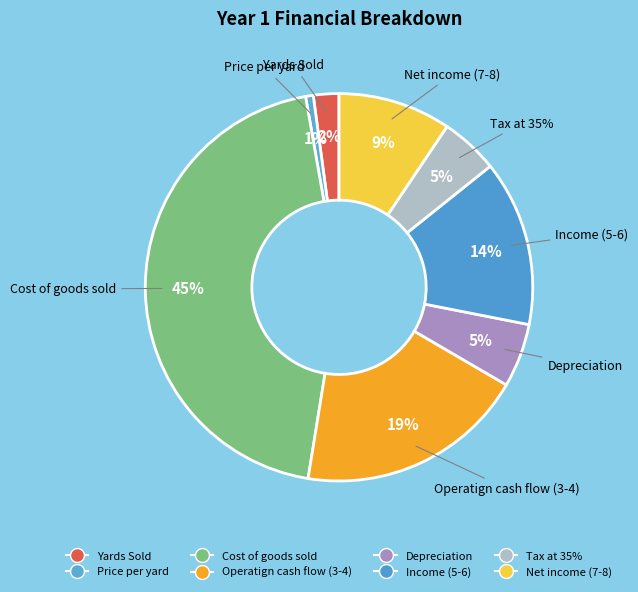

To the nearest percent, what is the combined percentage of Price per yard and Net income (7-8)?

10%